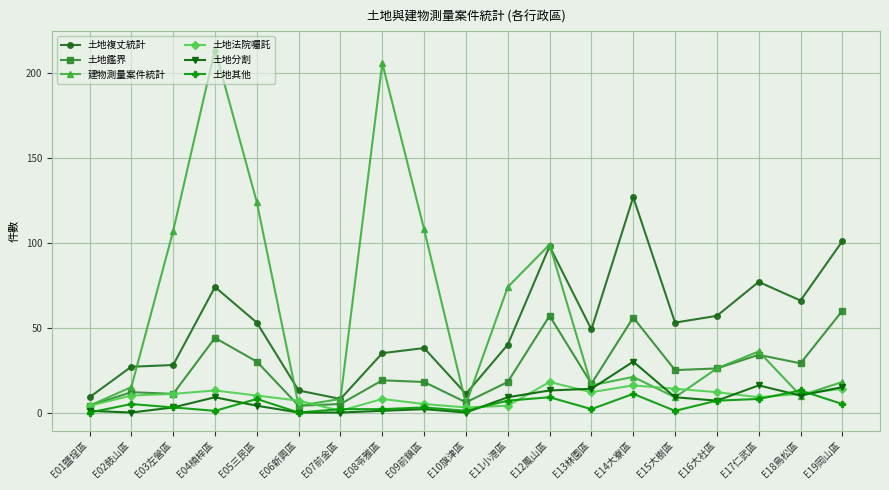

Which category has the highest value across all series?

E04楠梓區